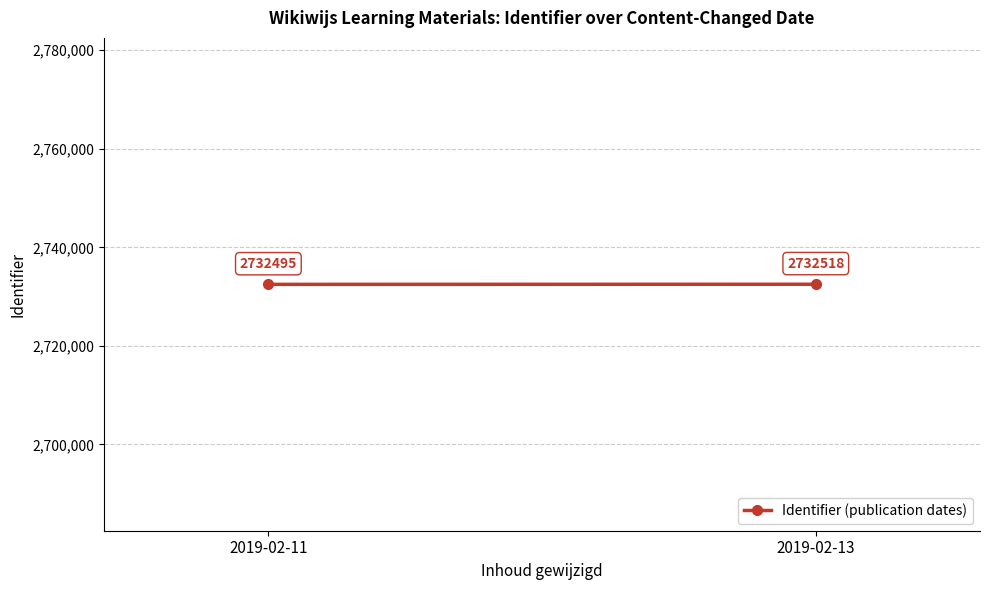

Approximately how many times larger is the value at 2019-02-13 compared to 2019-02-11?

1.0